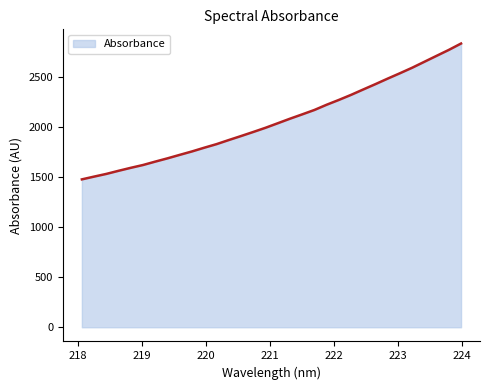

What is the smallest value displayed?

1476.9